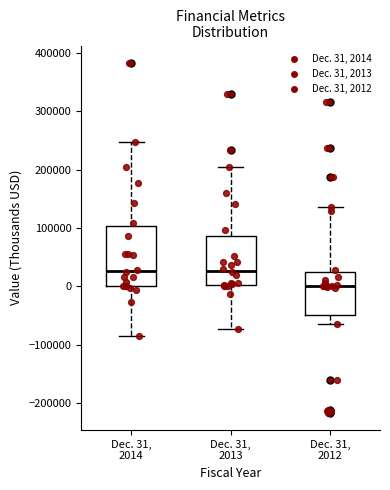

Reading left to right, read every box against the y-axis: the position of its median line, the range the box covers, and the ends of its whiskers. The values are not printed on the chart, so give them approximately, as read against the axis.

Dec. 31, 2014: median 30000, box 0 to 100000, whiskers -80000 to 250000
Dec. 31, 2013: median 30000, box 0 to 90000, whiskers -70000 to 200000
Dec. 31, 2012: median 0, box -50000 to 20000, whiskers -60000 to 140000